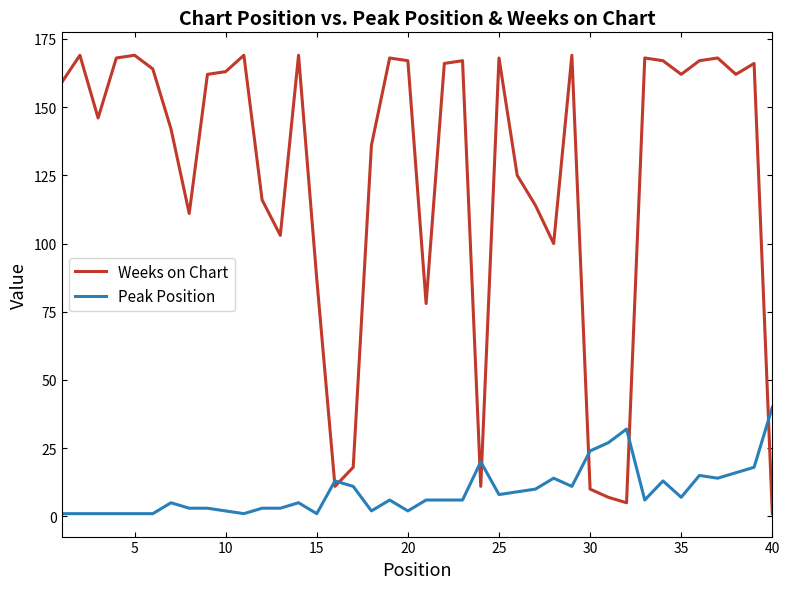

Rank the series by their average value, from lowest to highest.

Peak Position, Weeks on Chart